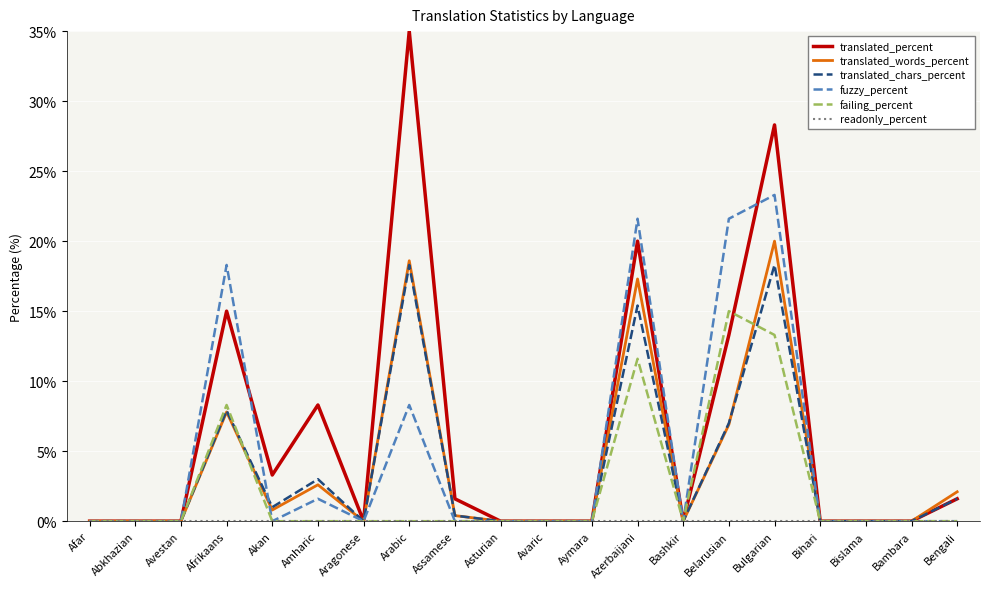

At which category is the sum across all series the highest?

Bulgarian